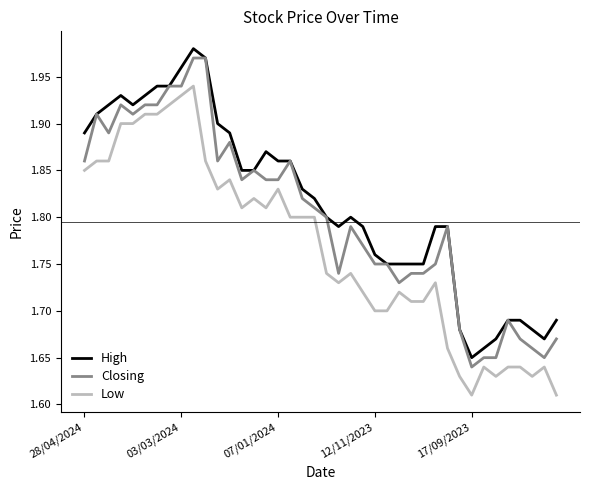

True or false: Closing and Low intersect in this chart.

False